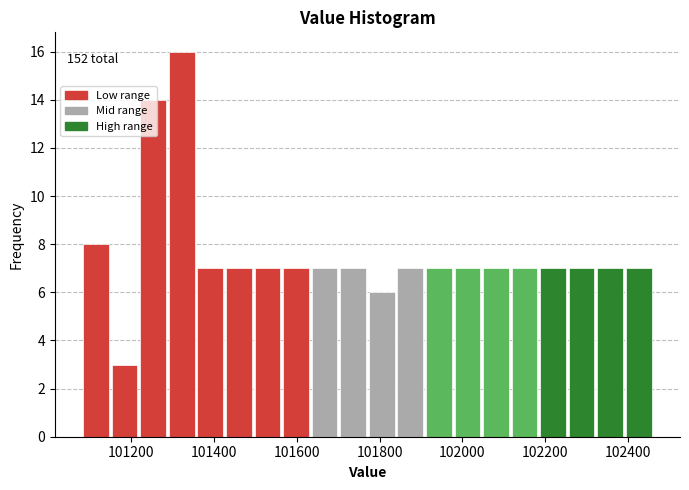

Around what value on the x-axis is the tallest bar? Give the approximate position of its centre, as read against the axis.

101320